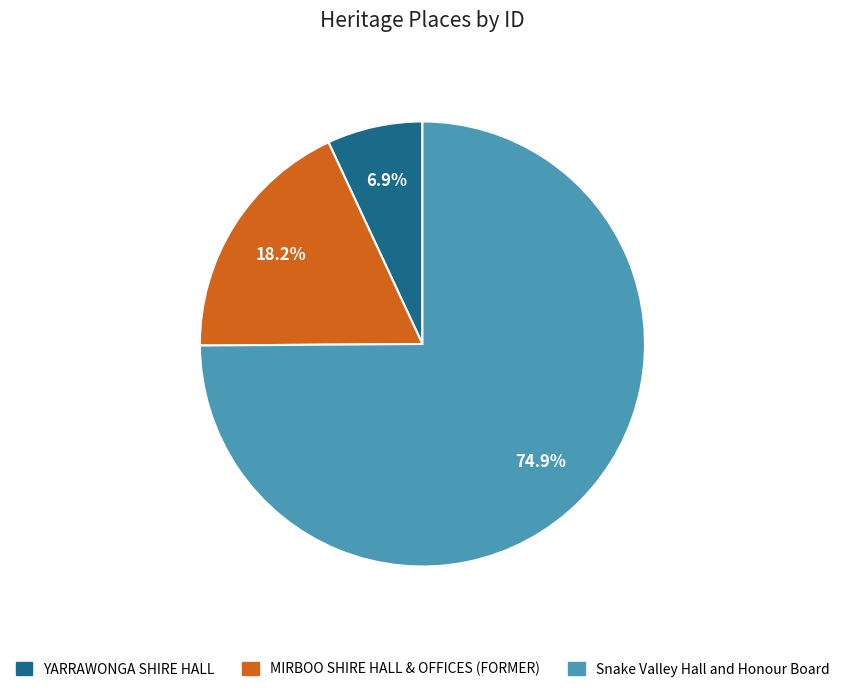

Is there a majority slice in this chart?

Yes